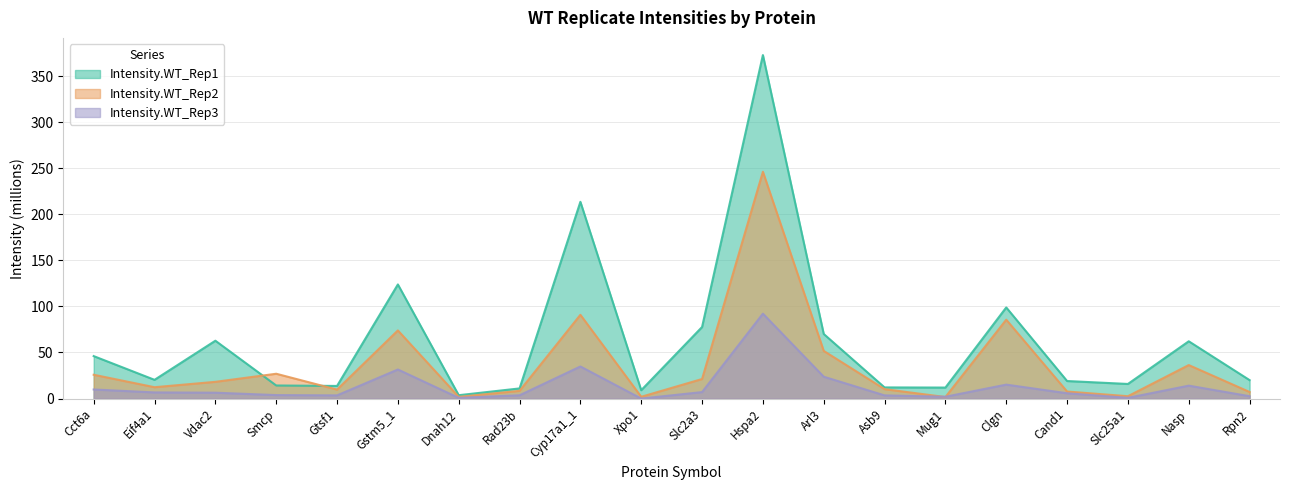

At how many categories does at least one series exceed 111?

3